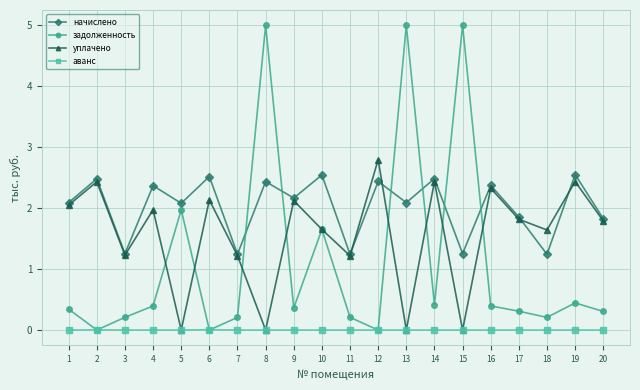

At which category is the sum across all series the highest?

8